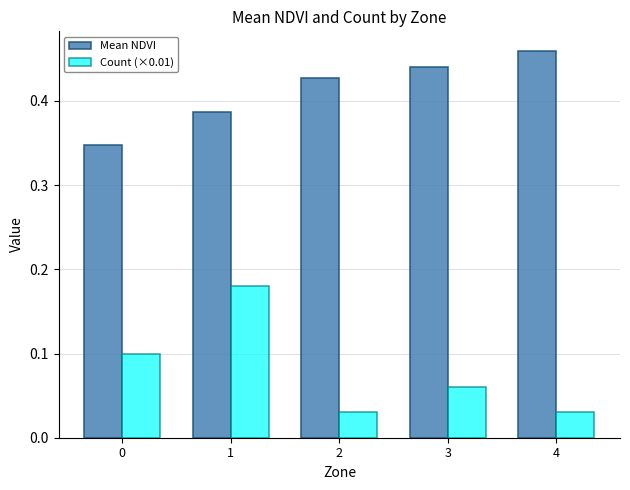

Is it true that Count (×0.01) equals 0.0 at 1?

False